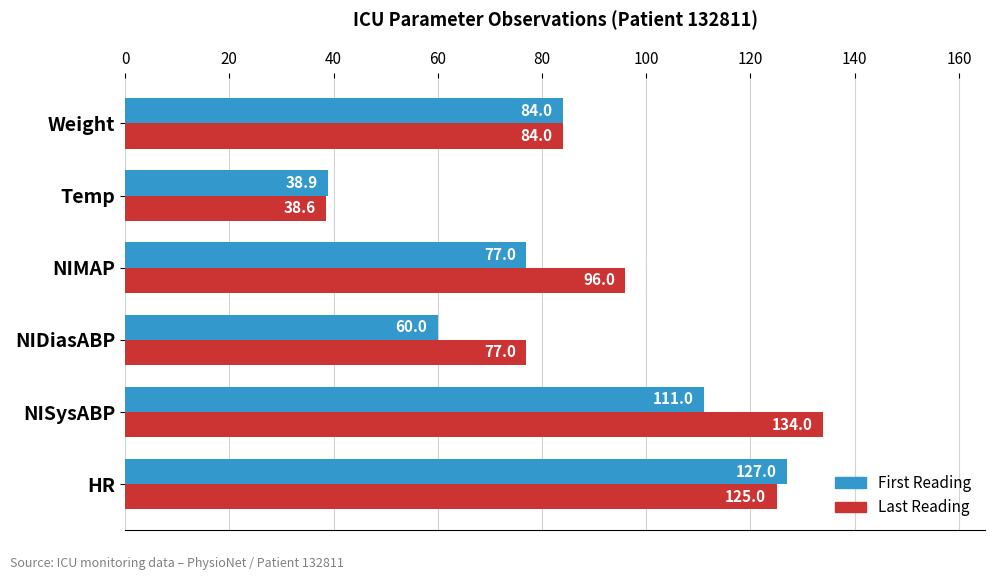

Where is Last Reading nearest to the value 86?

Weight